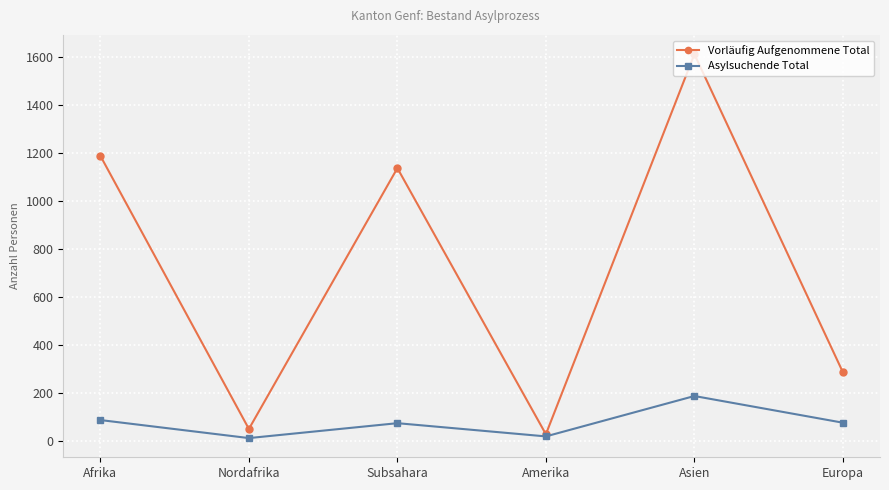

How many distinct data groups are displayed?

2